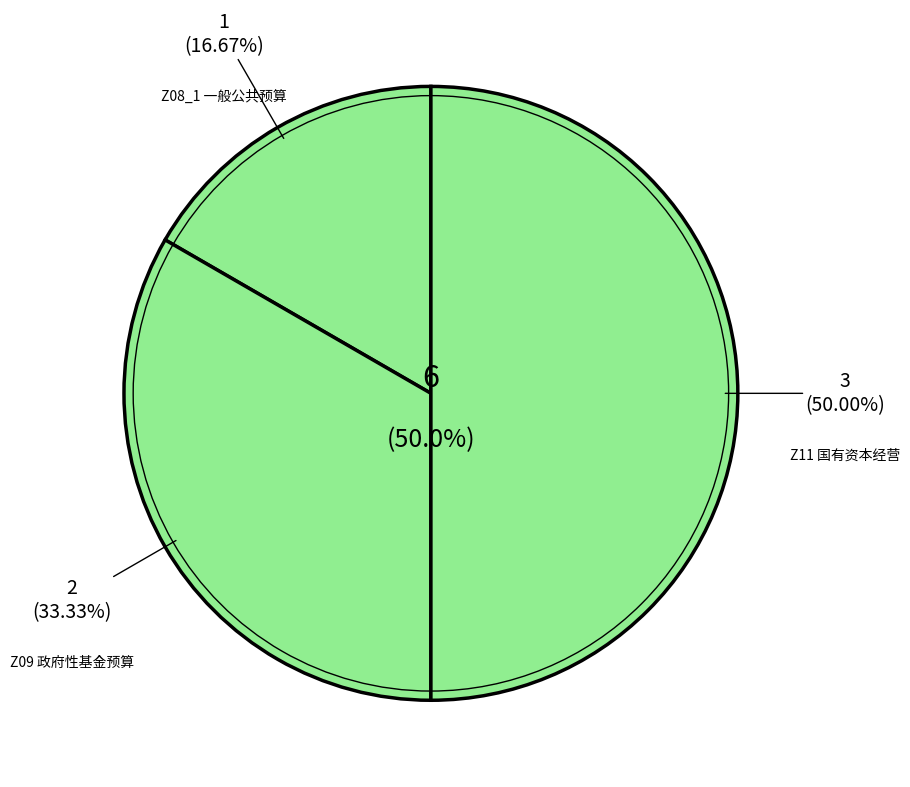

Approximately how many times larger is the value at Z08_1 一般公共预算财政拨款基本支出决算明细批复表 compared to Z11 国有资本经营预算财政拨款收入支出决算批复表?

0.3